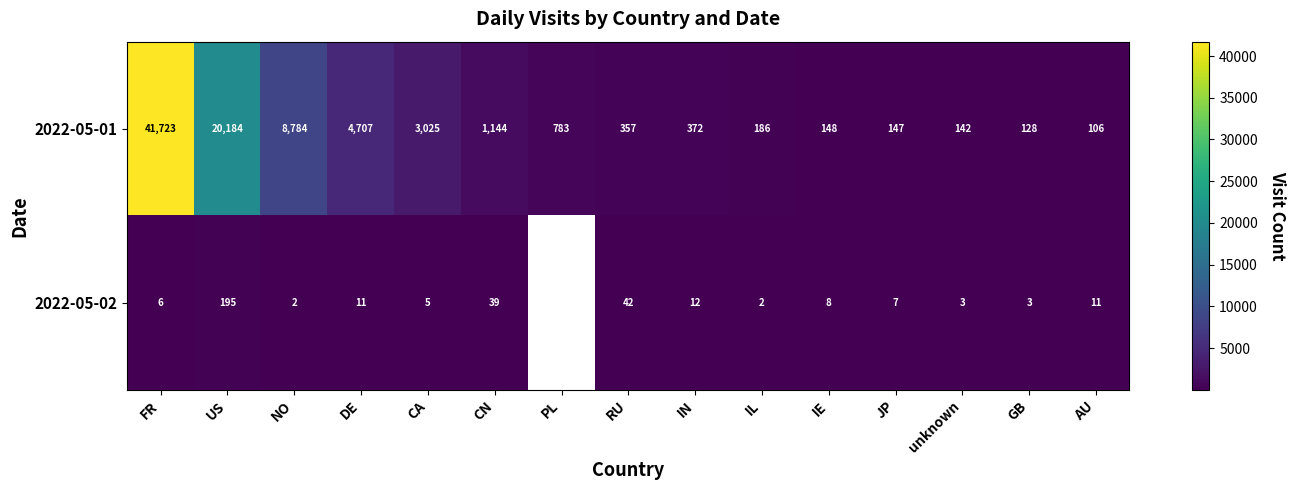

Is it true that 2022-05-01 equals 74274.9 at FR?

False